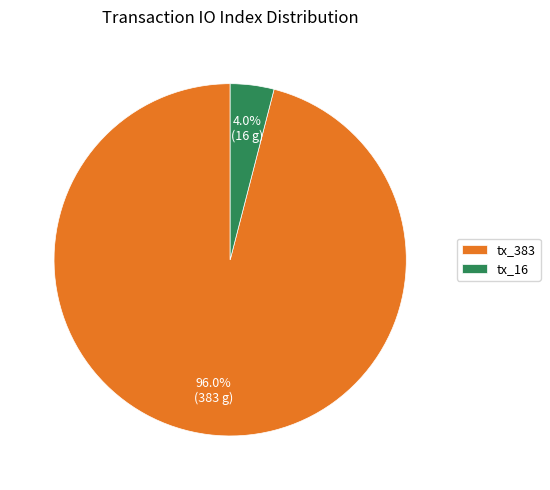

To the nearest percent, what portion does tx_383 represent?

96%